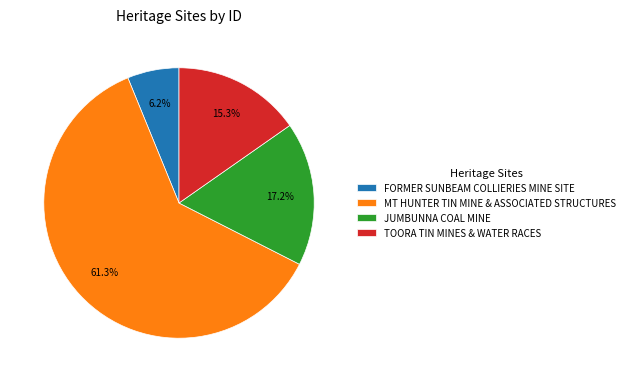

What percentage do FORMER SUNBEAM COLLIERIES MINE SITE and TOORA TIN MINES & WATER RACES together represent?

21.5%